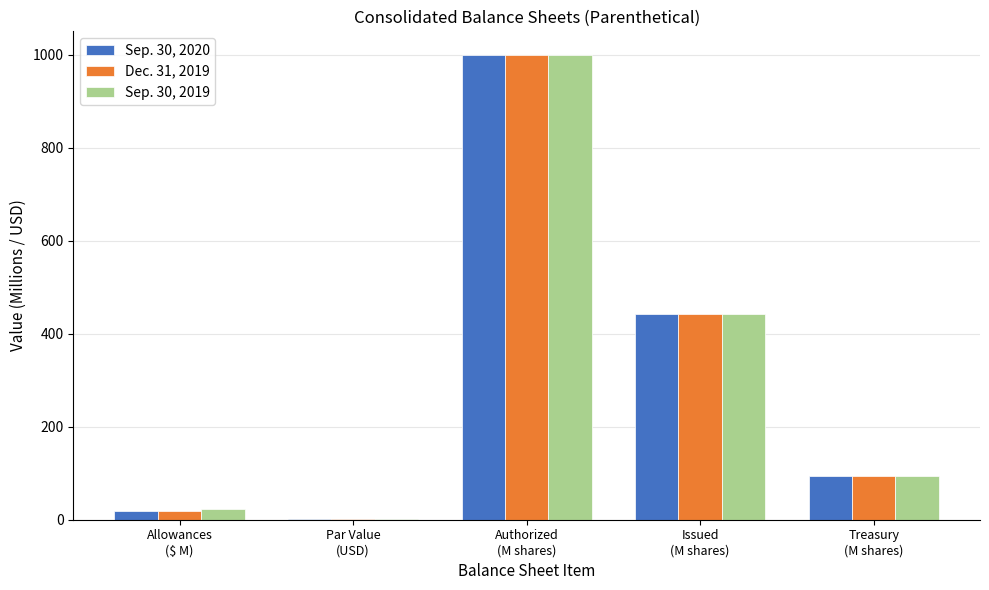

True or false: Sep. 30, 2019 has a value of 1.0 at Par Value
(USD).

True